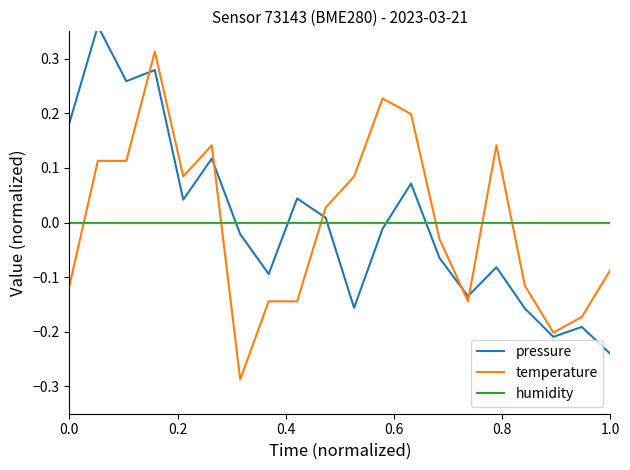

At how many categories does at least one series exceed 0?

12